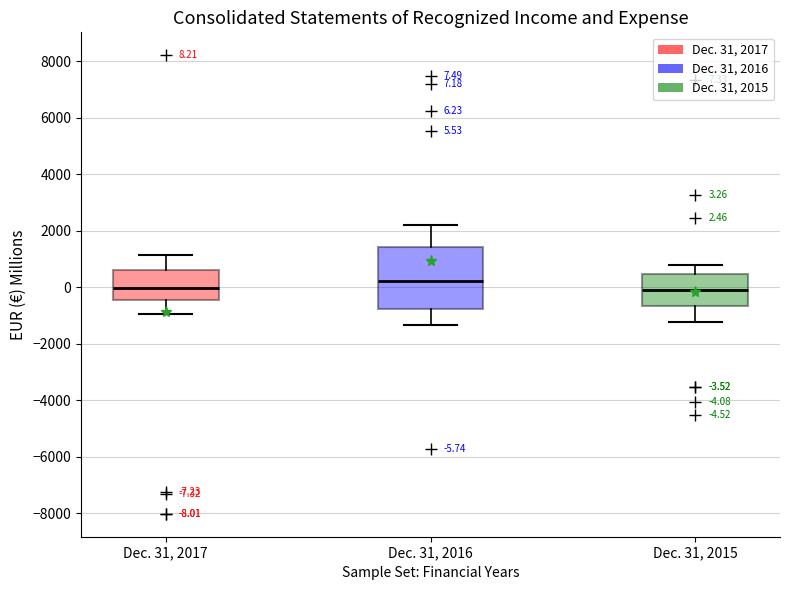

Which box is the tallest, from its lower edge to its upper edge?

Dec. 31, 2016